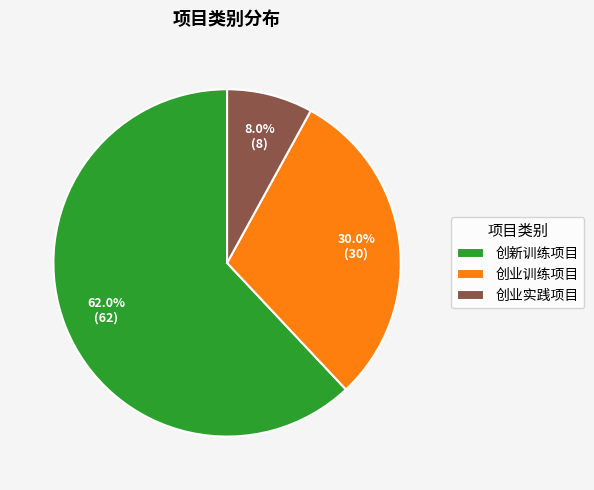

How much of the chart is everything except 创新训练项目?

38.0%